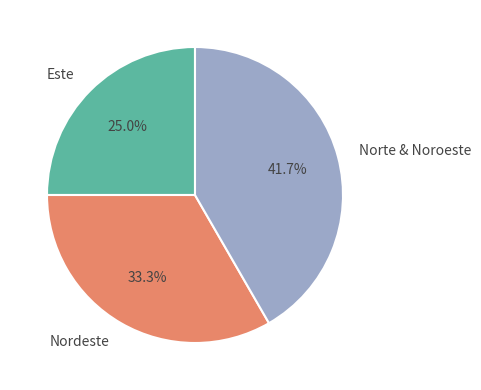

Rank the categories by value from lowest to highest.

Este, Nordeste, Norte & Noroeste